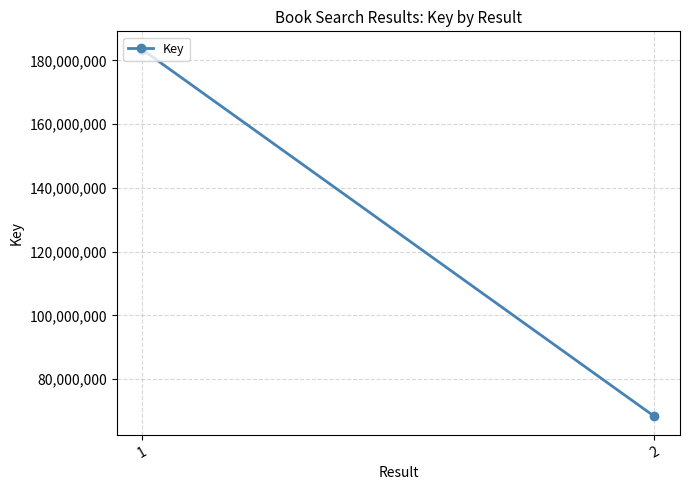

List the labels in order of value, largest first.

1, 2